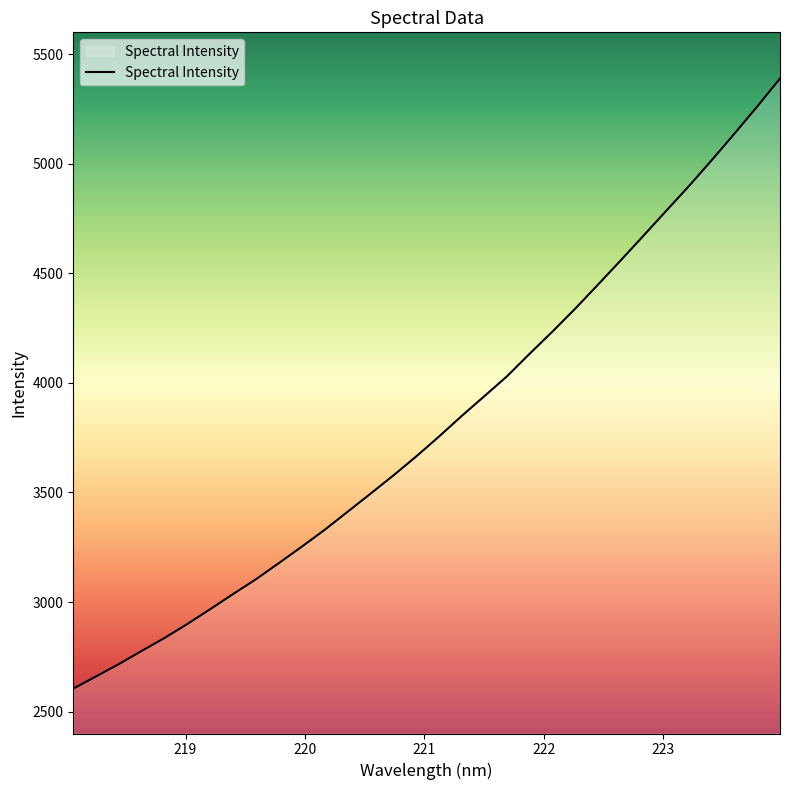

What is the difference between the maximum and minimum values?

2784.5